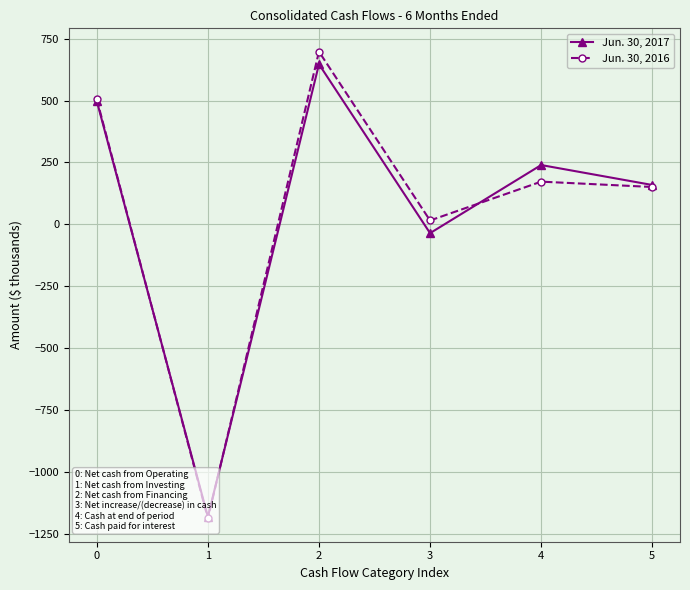

How many lines are shown in the chart?

2